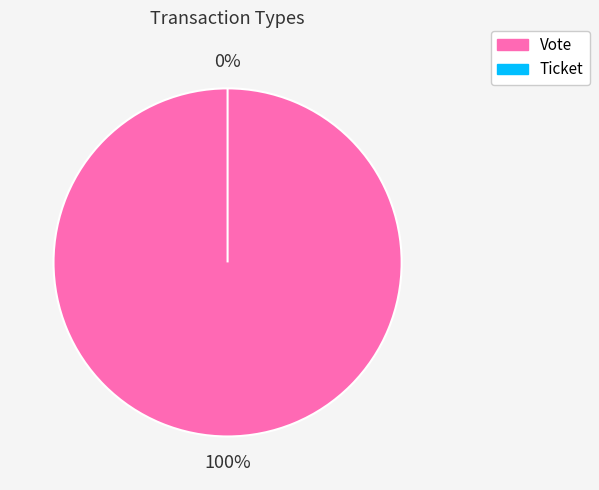

What is the smallest slice in the pie chart?

Ticket